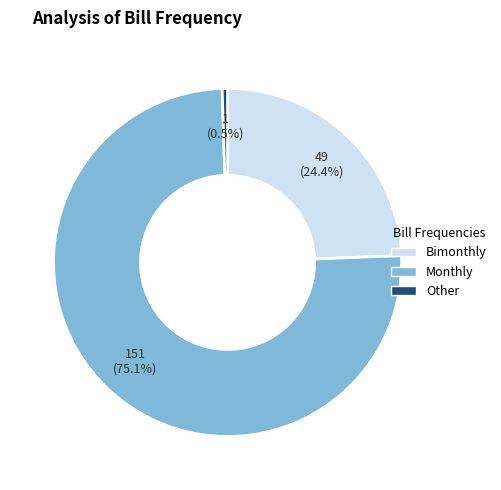

Which category has the biggest portion of the pie?

Monthly